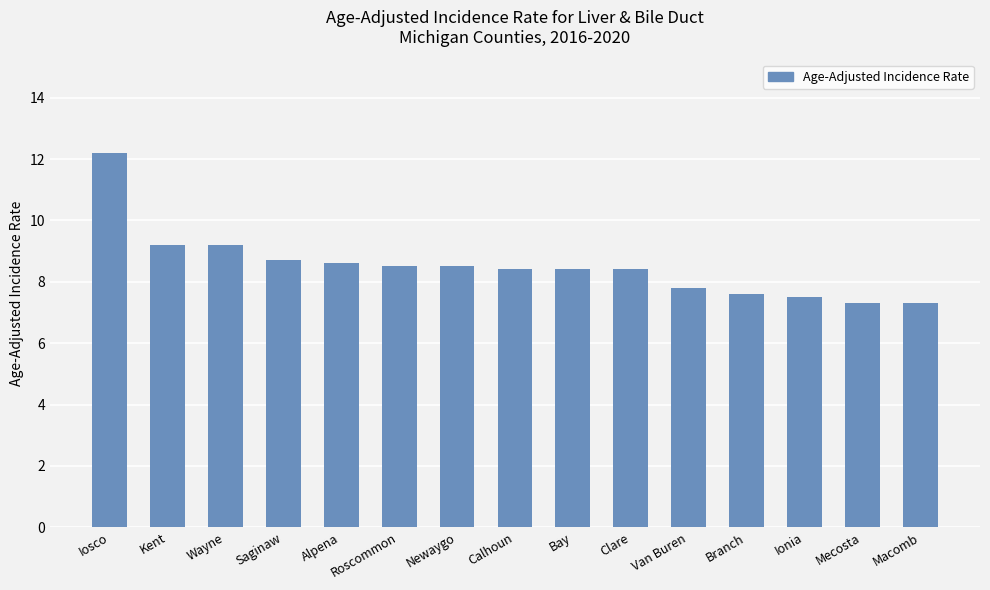

Reading right to left, transcribe all the data shown in this chart.

Macomb=7.3	Mecosta=7.3	Ionia=7.5	Branch=7.6	Van Buren=7.8	Clare=8.4	Bay=8.4	Calhoun=8.4	Newaygo=8.5	Roscommon=8.5	Alpena=8.6	Saginaw=8.7	Wayne=9.2	Kent=9.2	Iosco=12.2